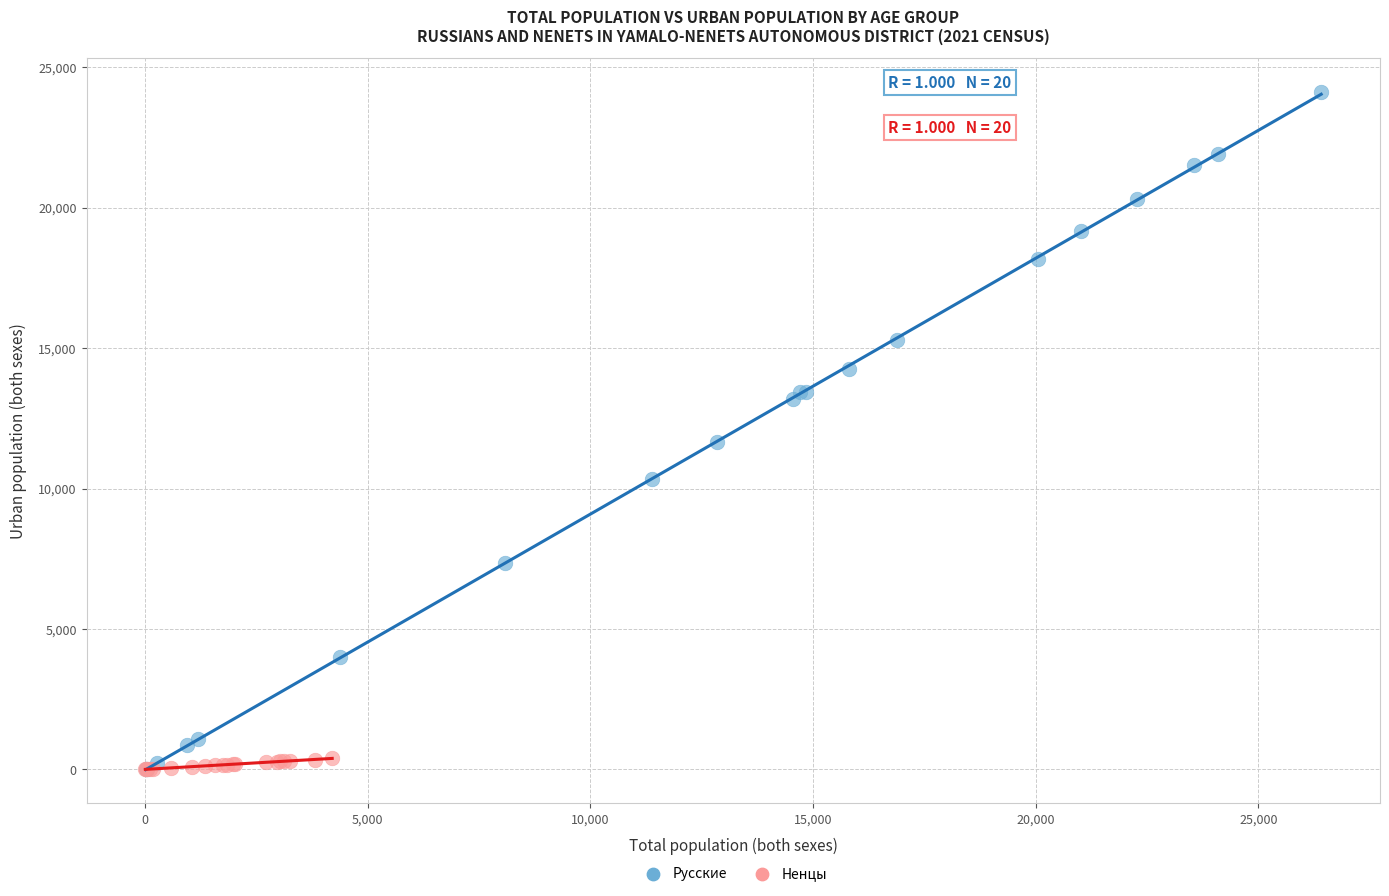

Which series contains the highest Y value?

Русские